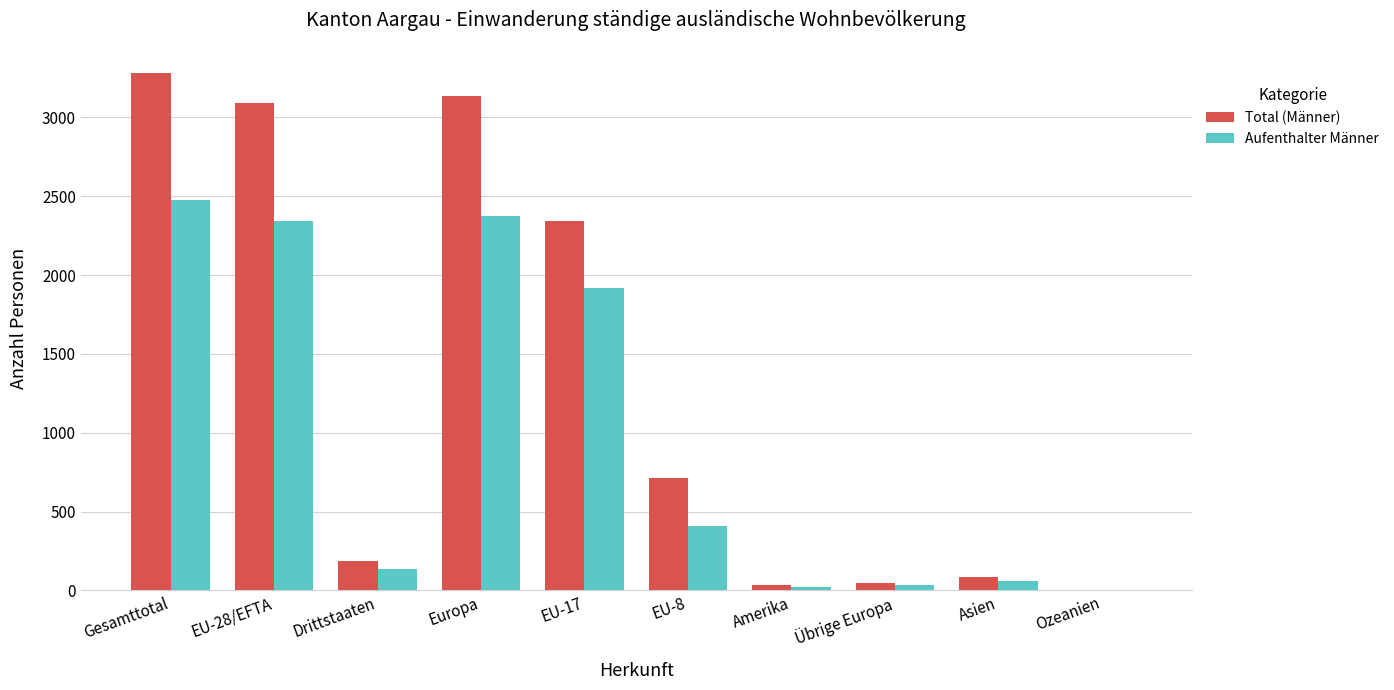

What is the sum of all Total (Männer) values?

12930